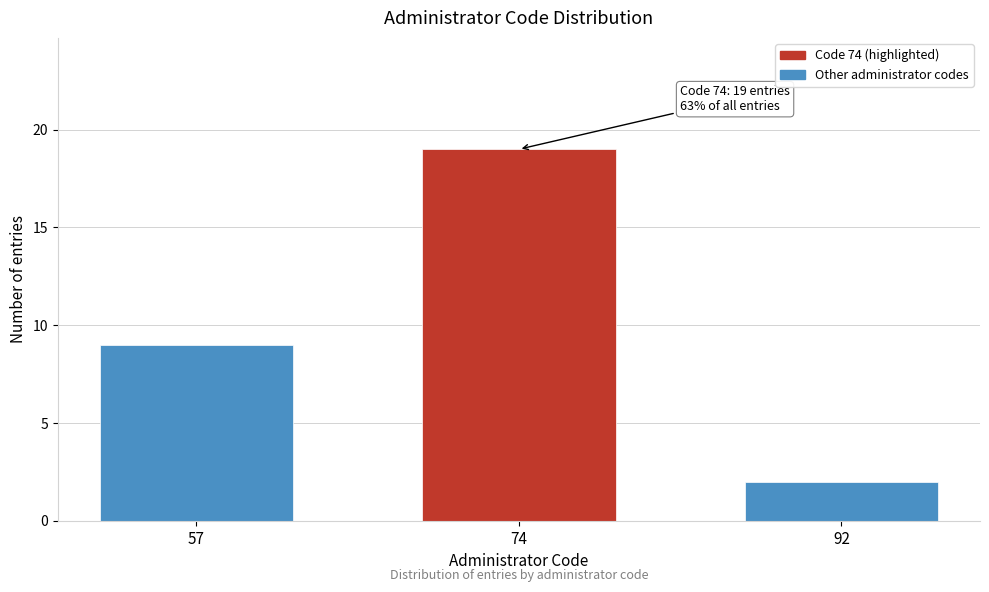

Reading right to left, list all the values displayed in this chart.

2	19	9